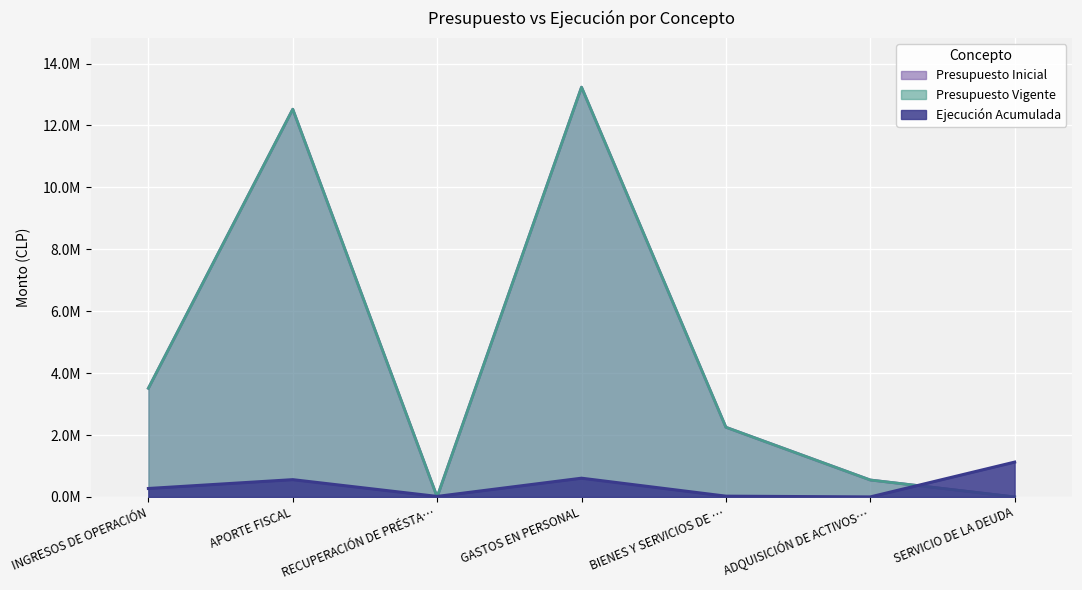

Does the chart display data point markers on the line(s)?

No